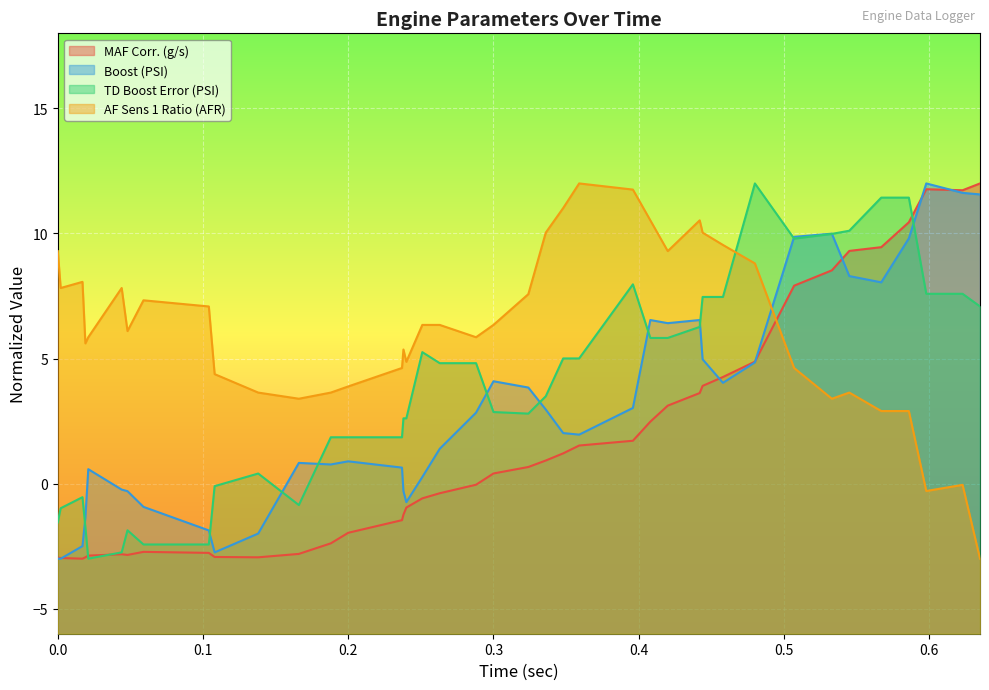

What is the minimum value shown in the chart?

-3.0